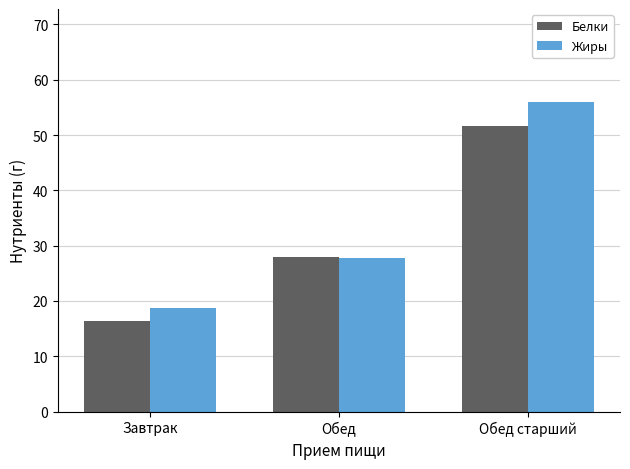

The value of Белки at Обед is 27.9. True or false?

True